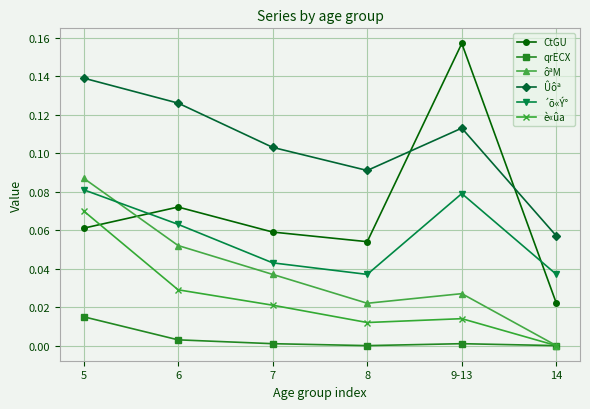

What is the total value across all series at 7?

0.3